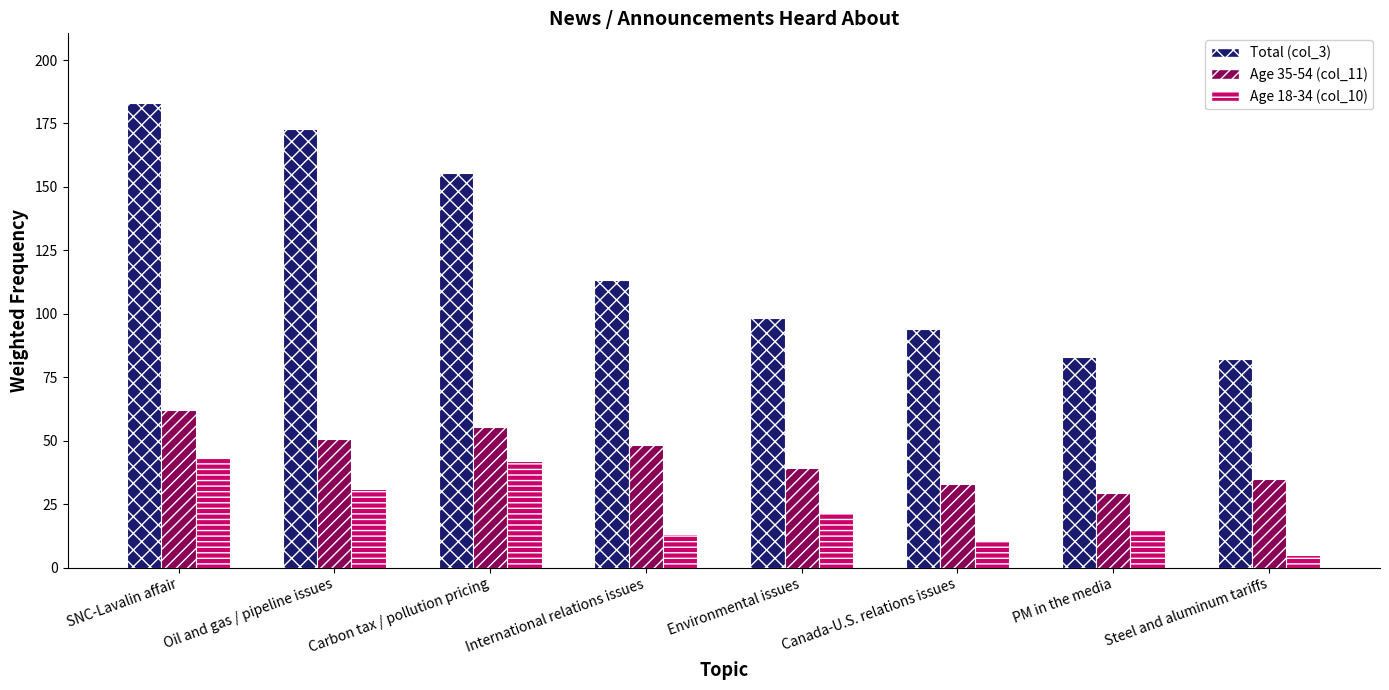

What is the difference between the maximum and minimum values in the Total (col_3) series?

100.7